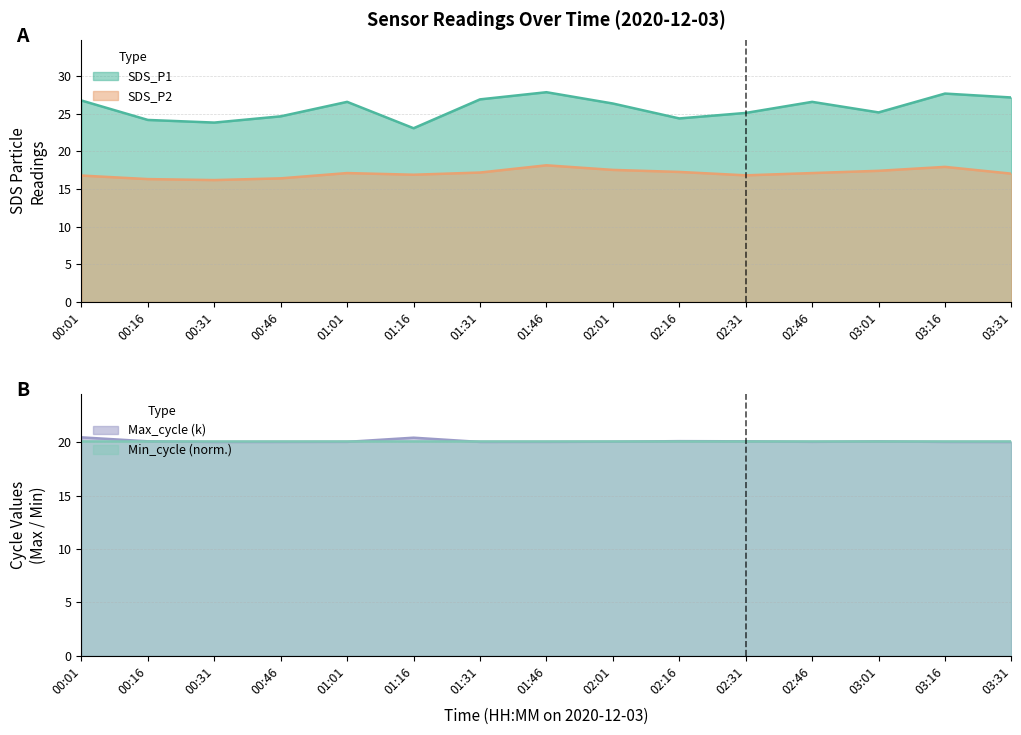

The SDS_P2 series shows 16.3 at 00:16. True or false?

True